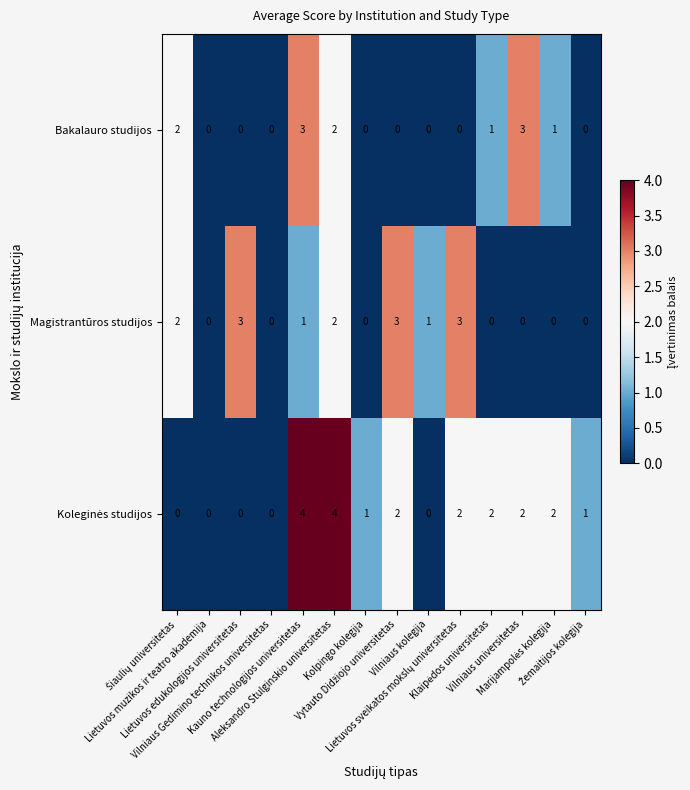

What is the maximum value for Bakalauro studijos?

3